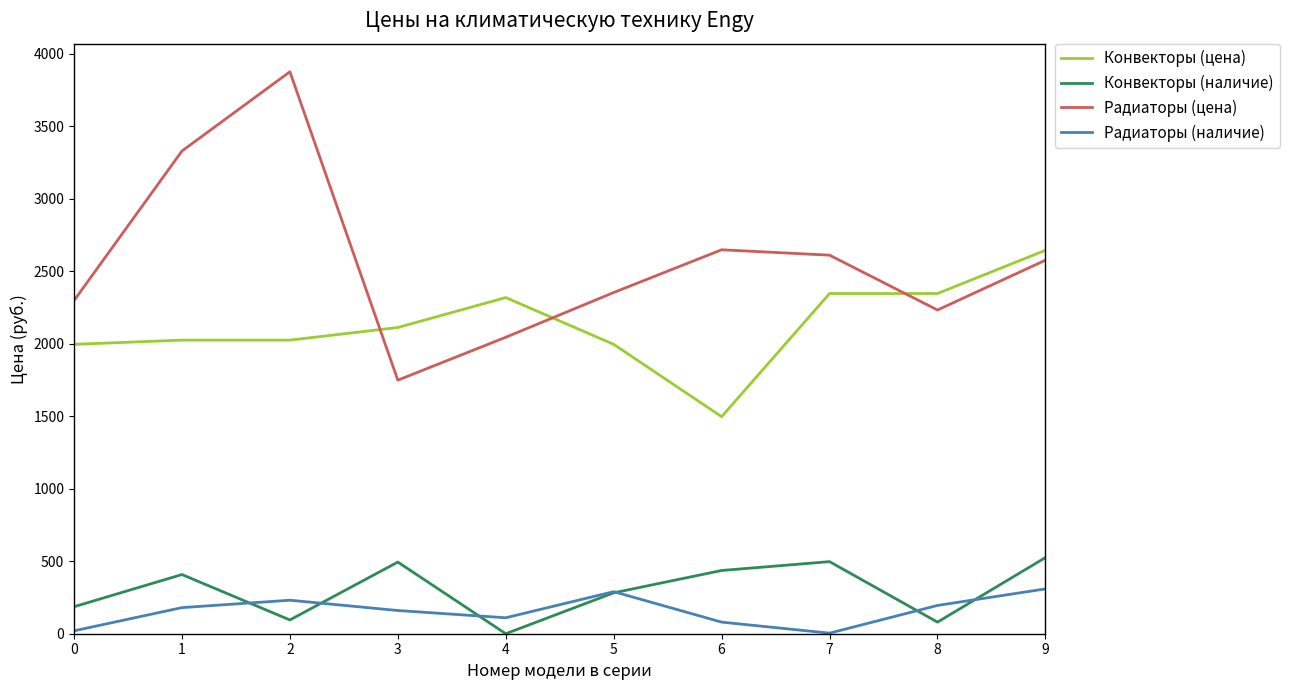

In Радиаторы (цена), how many points are lower than both neighbors (excluding endpoints)?

2